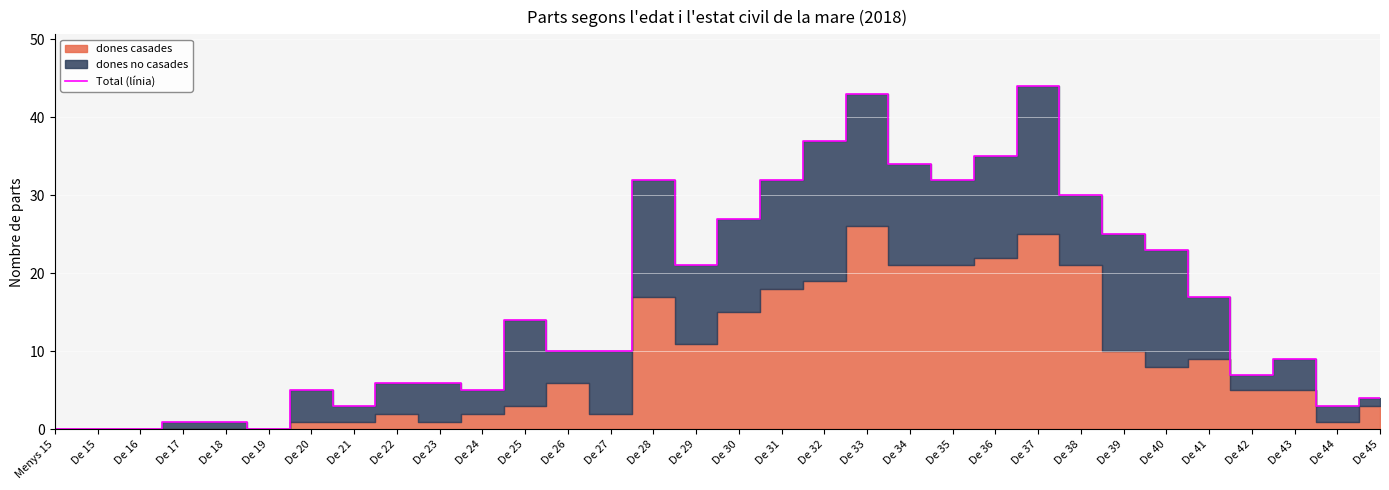

The value at De 22 is 3. True or false?

False